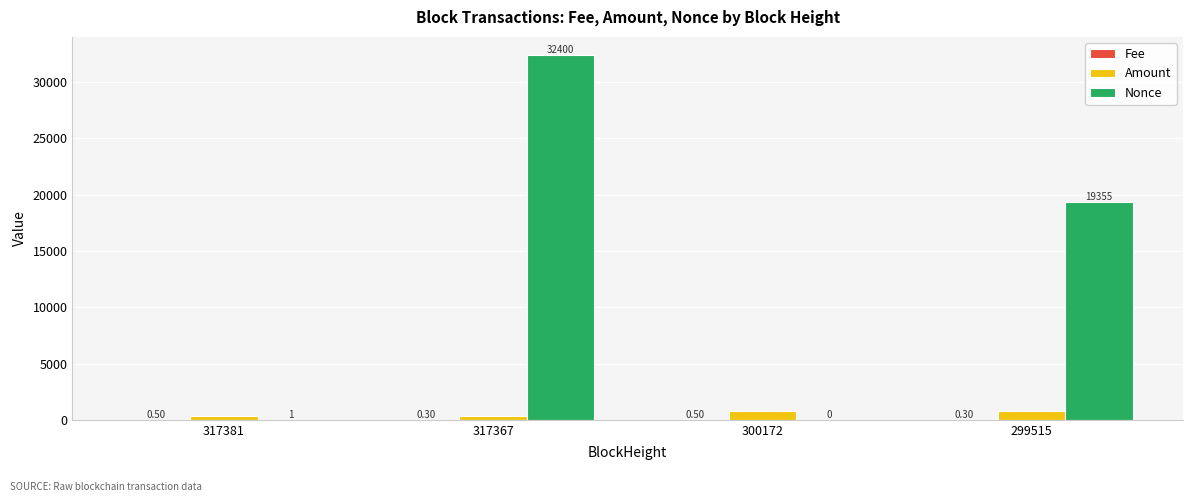

What is the difference between the Amount values at 317367 and 317381?

0.5